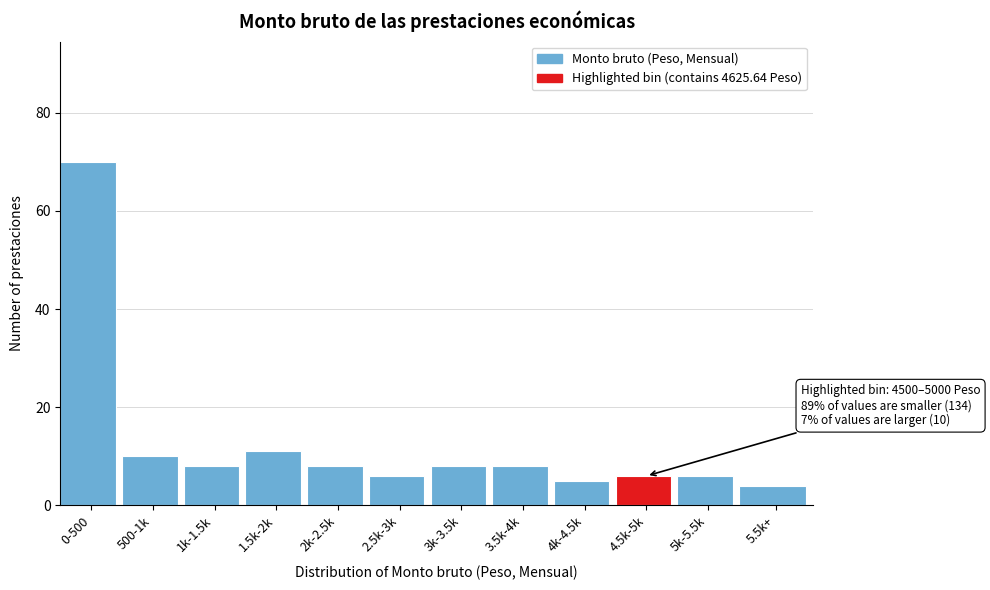

Reading left to right, what are all the values shown in this chart?

70	10	8	11	8	6	8	8	5	6	6	4